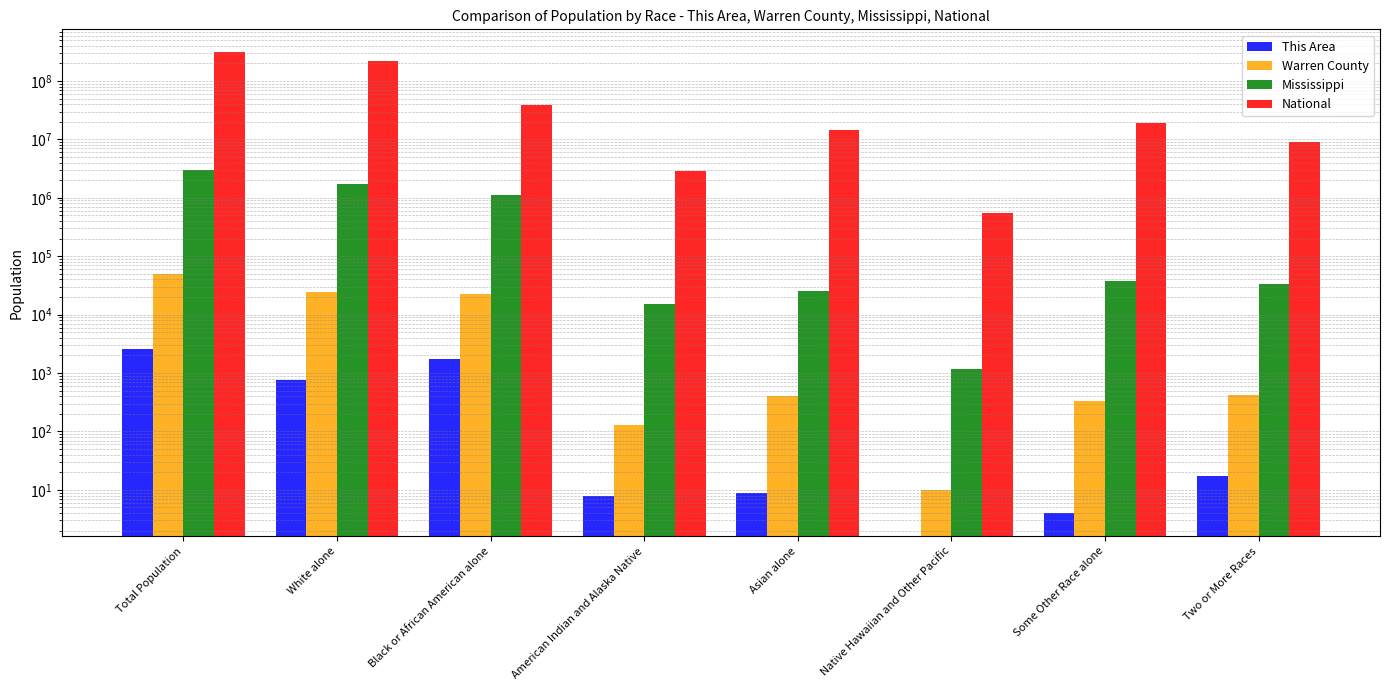

Reading left to right, transcribe all the data shown in this chart.

This Area: Total Population=2545	White alone=763	Black or African American alone=1744	American Indian and Alaska Native=8	Asian alone=9	Native Hawaiian and Other Pacific=0	Some Other Race alone=4	Two or More Races=17
Warren County: Total Population=48773	White alone=24548	Black or African American alone=22920	American Indian and Alaska Native=129	Asian alone=413	Native Hawaiian and Other Pacific=10	Some Other Race alone=329	Two or More Races=424
Mississippi: Total Population=2967297	White alone=1754684	Black or African American alone=1098385	American Indian and Alaska Native=15030	Asian alone=25742	Native Hawaiian and Other Pacific=1187	Some Other Race alone=38162	Two or More Races=34107
National: Total Population=308745538	White alone=223553265	Black or African American alone=38929319	American Indian and Alaska Native=2932248	Asian alone=14674252	Native Hawaiian and Other Pacific=540013	Some Other Race alone=19107368	Two or More Races=9009073